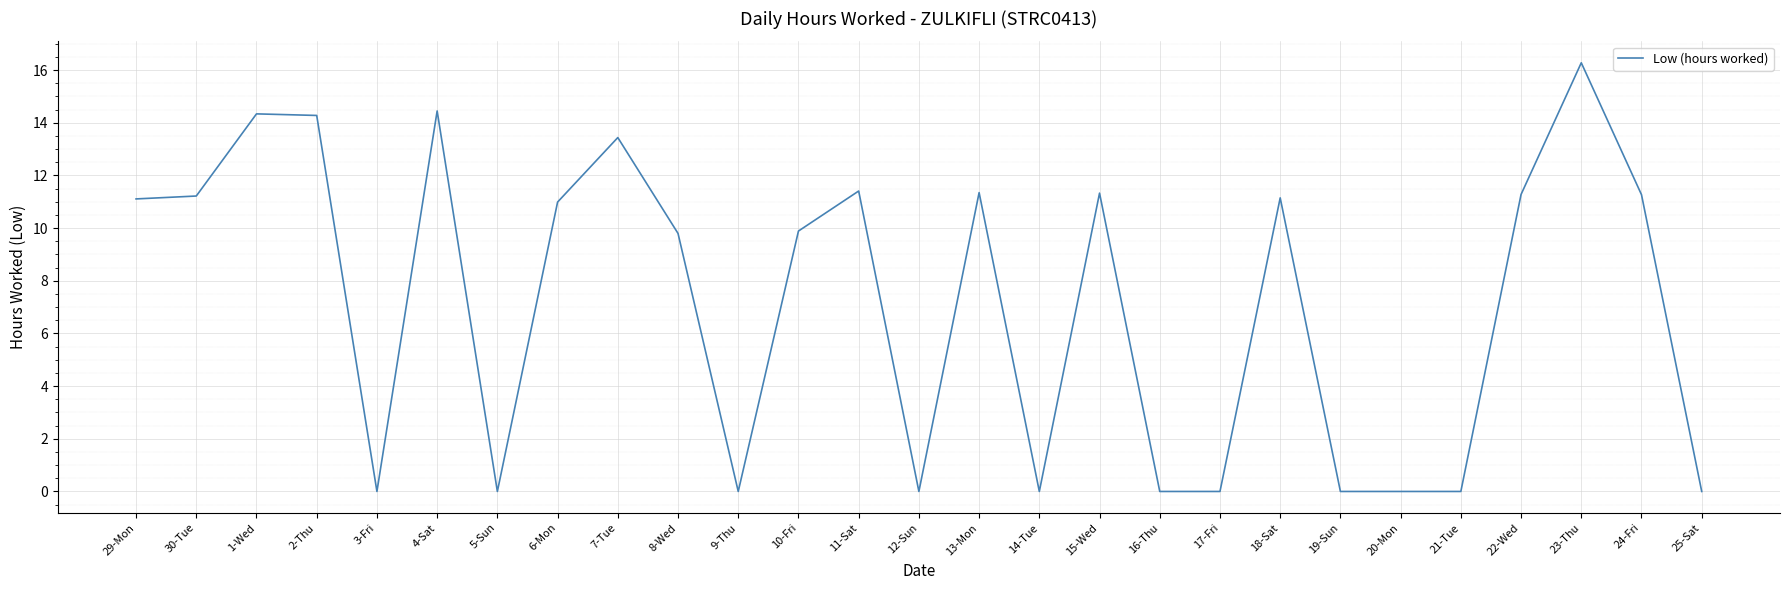

What is the difference between the maximum and minimum values?

16.3